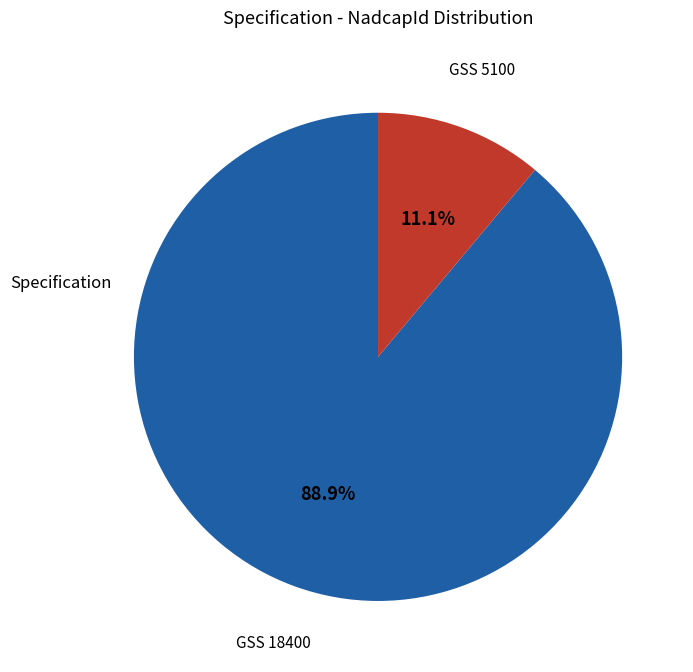

How many segments does this pie chart have?

2